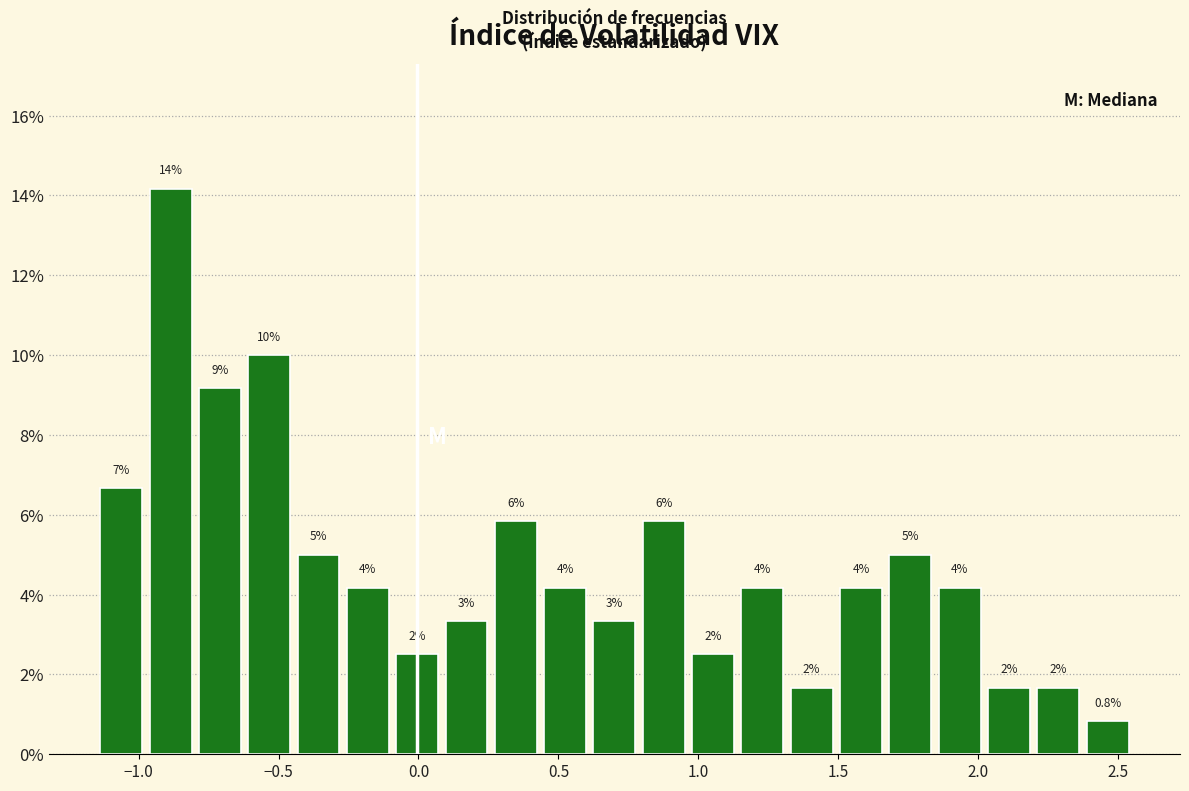

Read against the x-axis, roughly where is the centre of the tallest bar?

-0.90